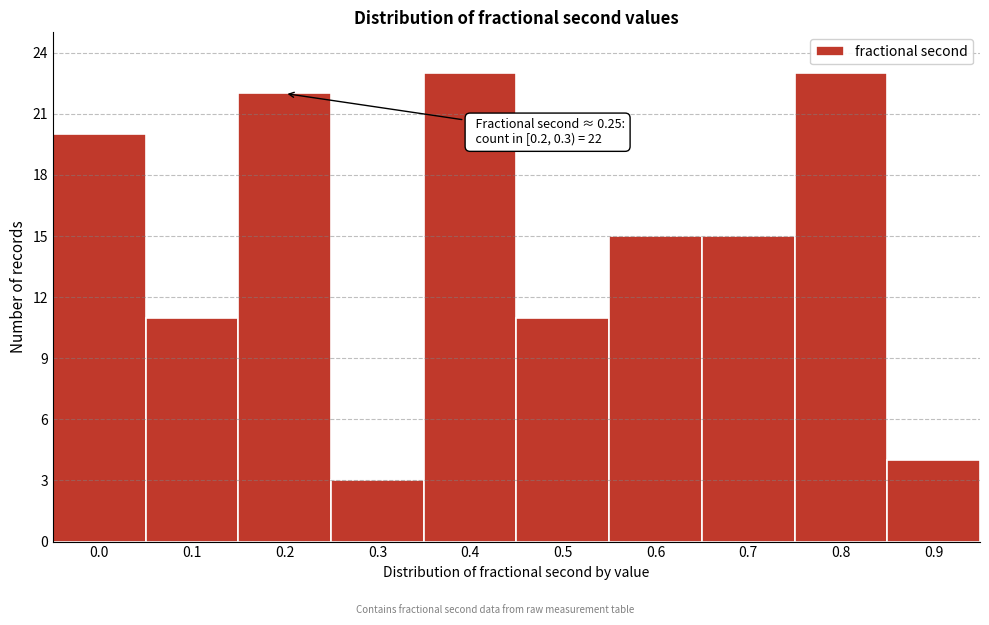

Reading left to right, list all the values displayed in this chart.

20	11	22	3	23	11	15	15	23	4